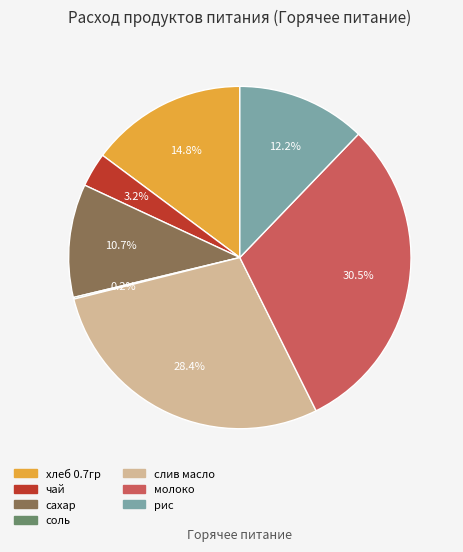

Approximately how many times larger is the value at хлеб 0.7гр compared to молоко?

0.5